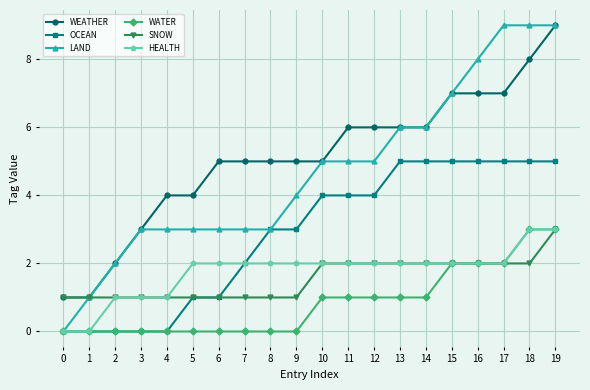

Which series has the largest range (max minus min)?

LAND